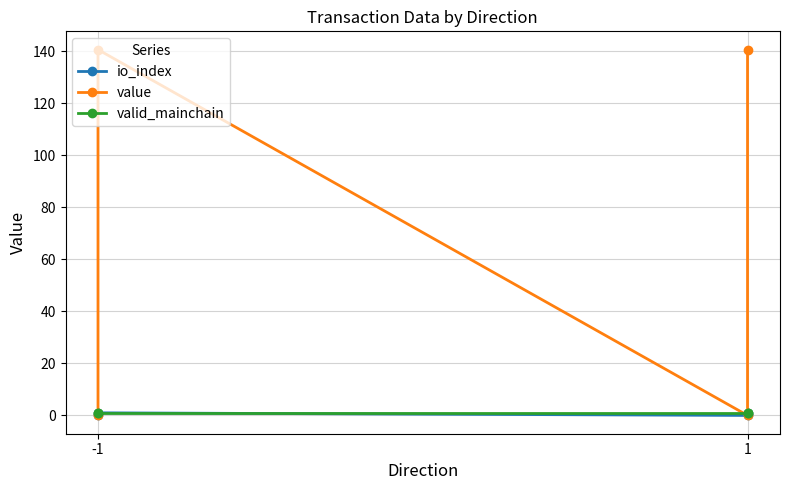

Between which two adjacent categories do value and valid_mainchain first intersect?

-1 and -1